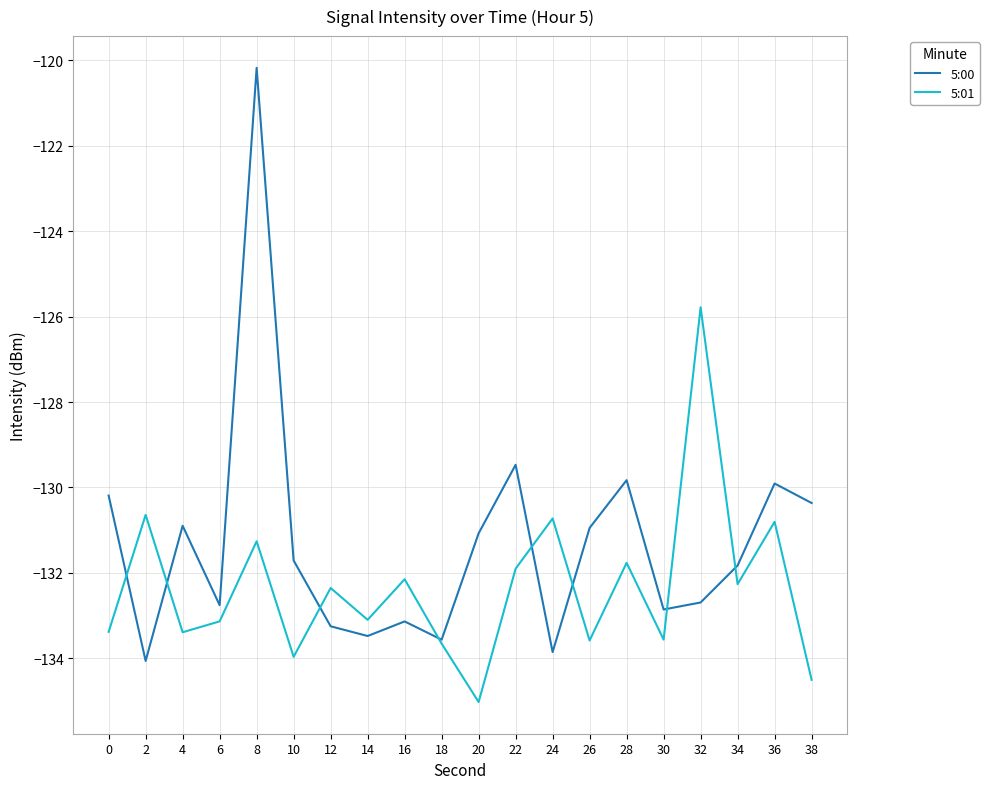

In 5:01, how many points are lower than both neighbors (excluding endpoints)?

7